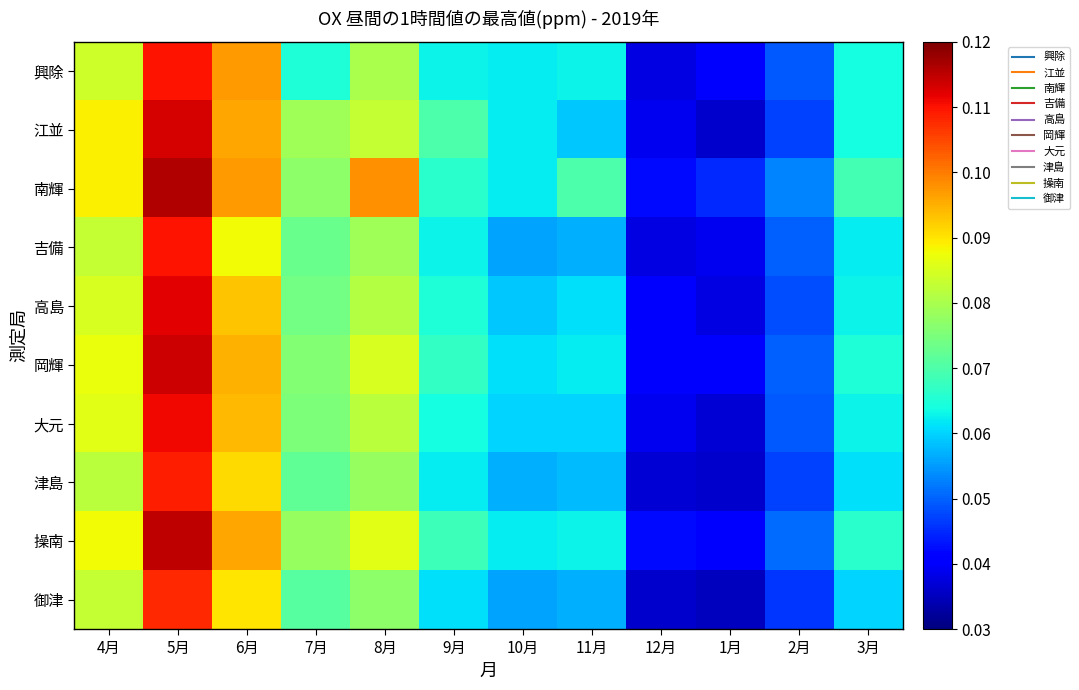

What is the total value across all series at 7月?

0.7